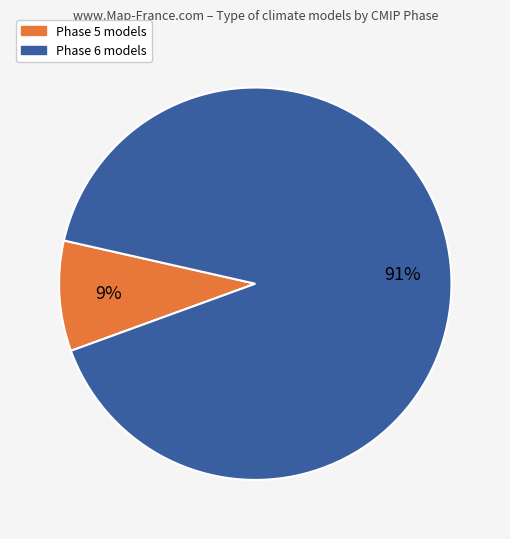

Which category has the smallest portion of the pie?

Phase 5